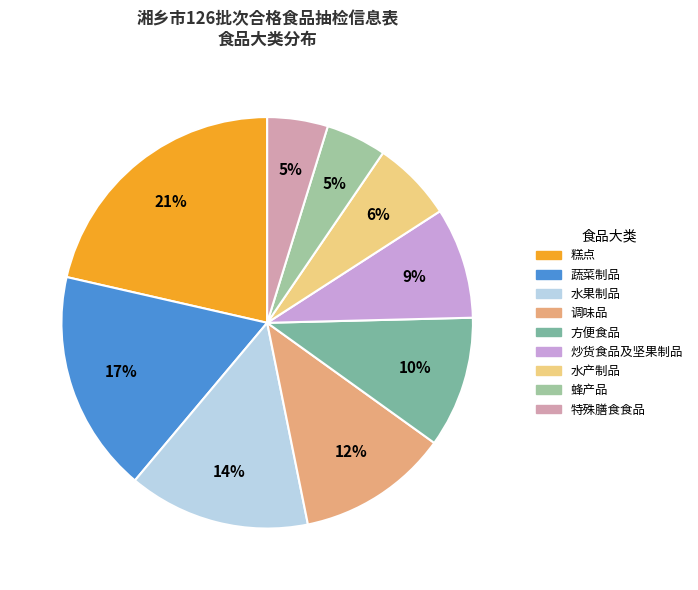

To the nearest percent, what is the average slice percentage?

11%